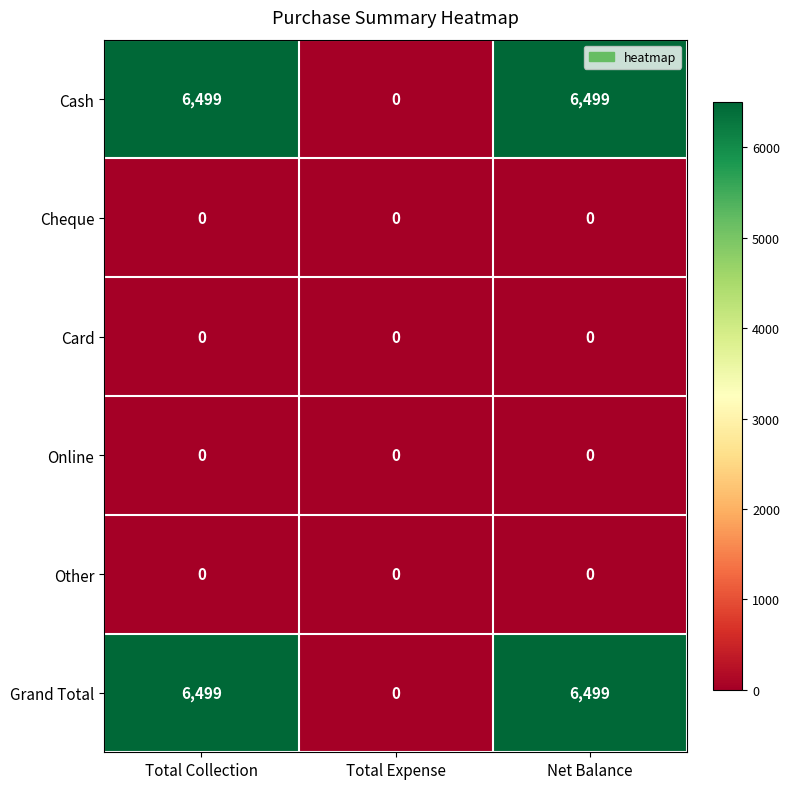

The Other series shows 0 at Total Expense. True or false?

True